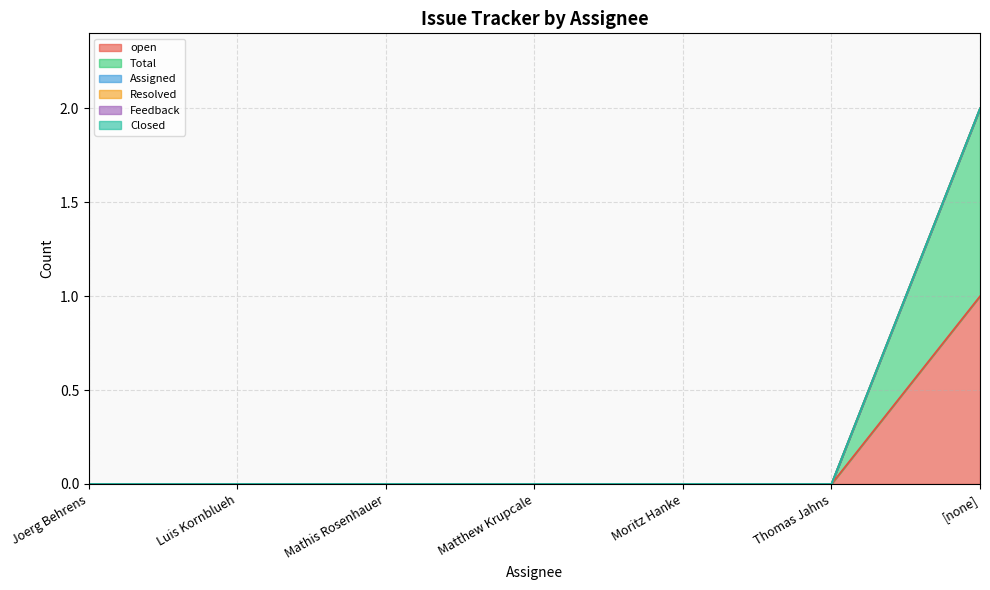

At how many categories does at least one series exceed 0?

1